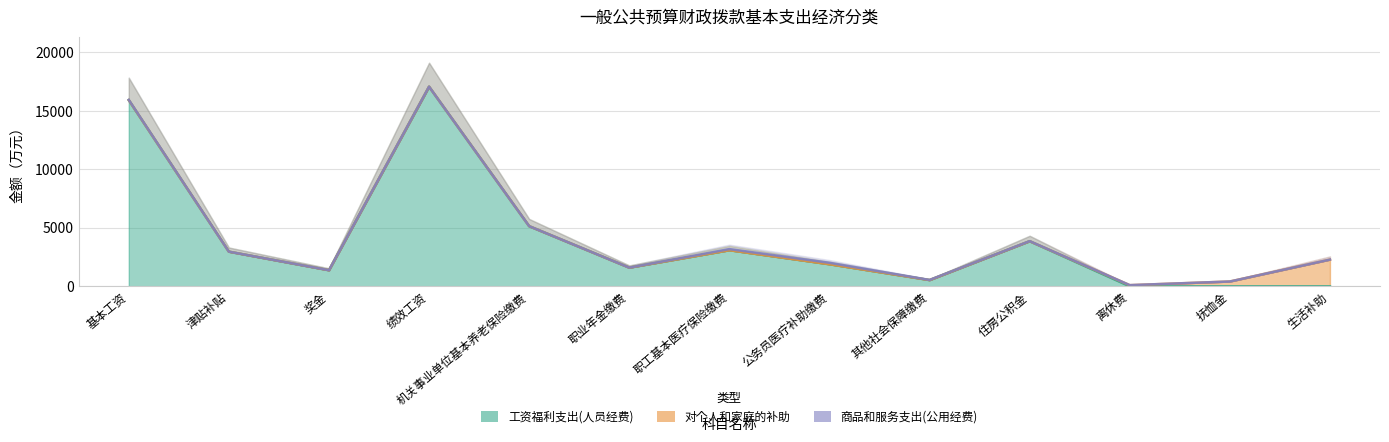

In 商品和服务支出(公用经费), how many points are higher than both neighbors (excluding endpoints)?

1